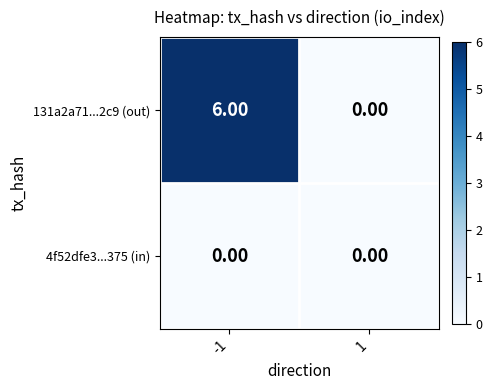

What is the total value across all series at -1?

6